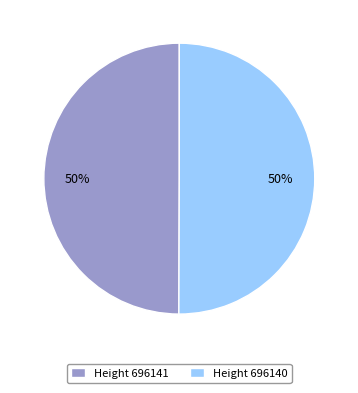

Do Height 696140 and Height 696141 together represent more than half of the pie?

Yes